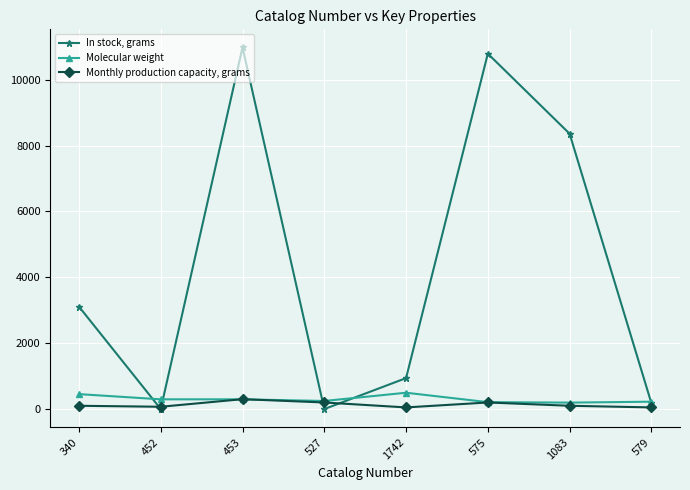

Which series has the largest range (max minus min)?

In stock, grams